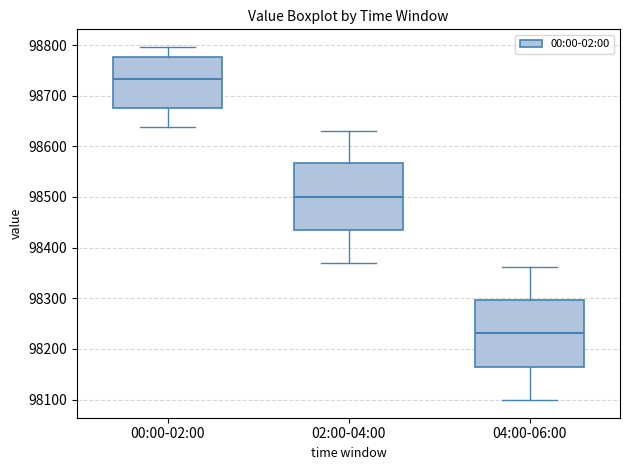

Reading left to right, read every box against the y-axis: the position of its median line, the range the box covers, and the ends of its whiskers. The values are not printed on the chart, so give them approximately, as read against the axis.

00:00-02:00: median 98730, box 98680 to 98780, whiskers 98640 to 98800
02:00-04:00: median 98500, box 98430 to 98570, whiskers 98370 to 98630
04:00-06:00: median 98230, box 98160 to 98300, whiskers 98100 to 98360